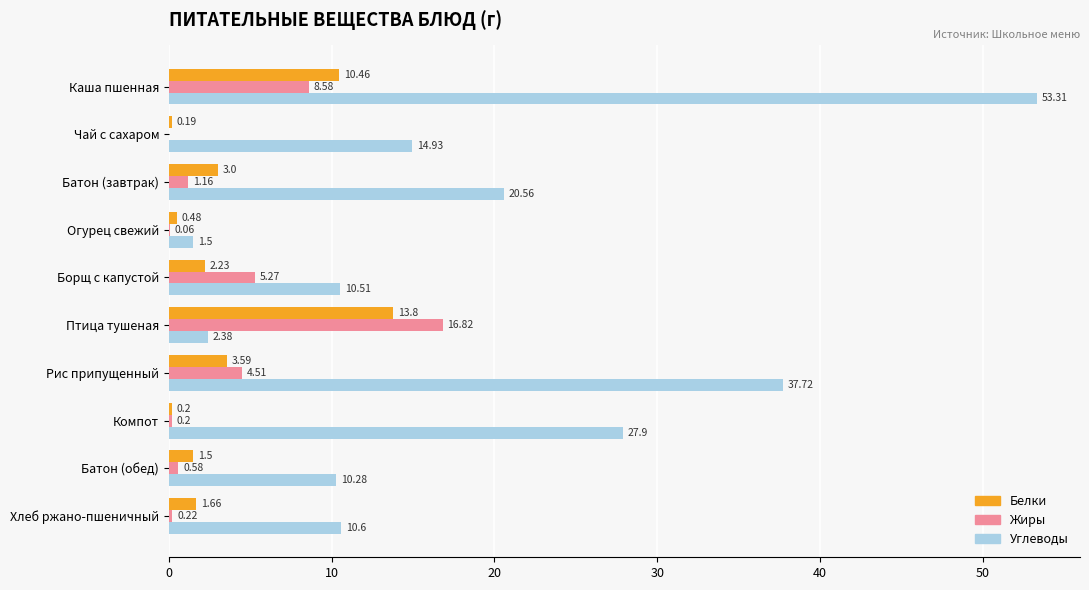

Which label corresponds to the largest value in the chart?

Каша пшенная